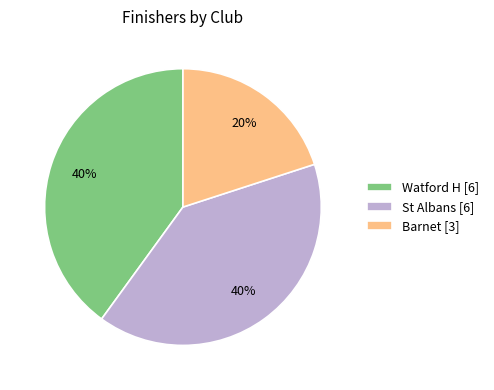

Is it true that St Albans is 40% of the pie?

True